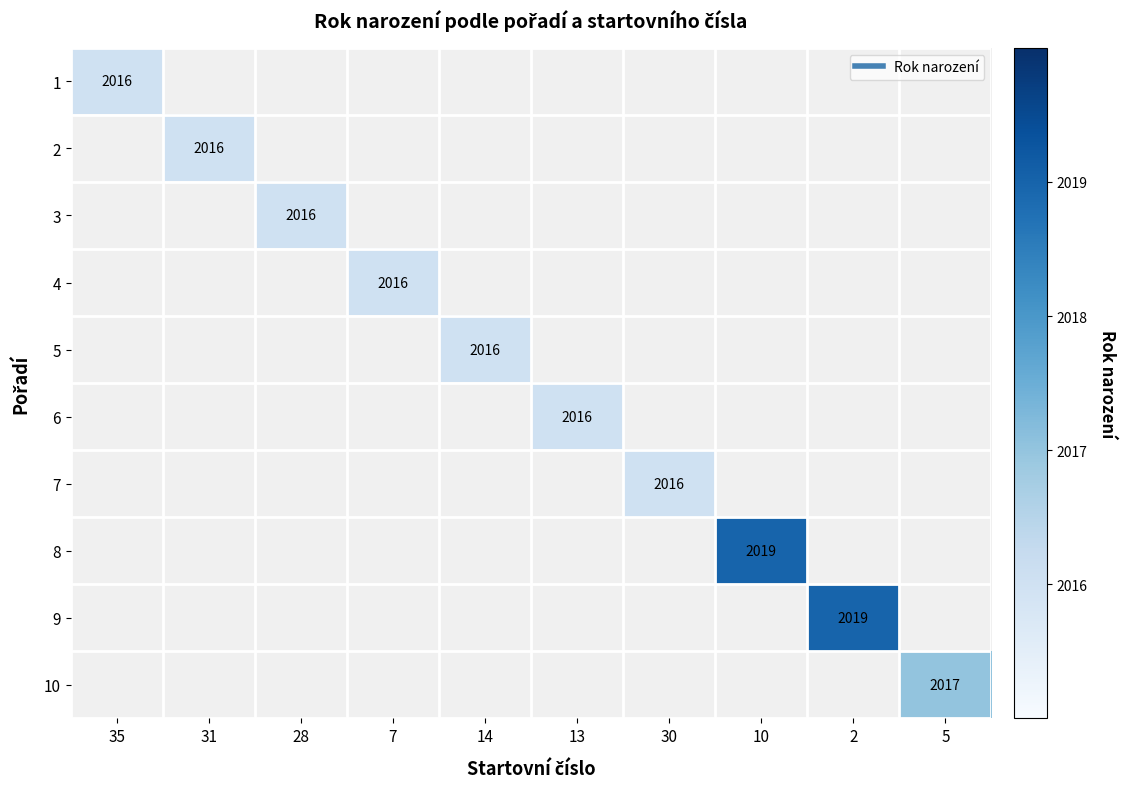

The value of 10 at 5 is 698. True or false?

False